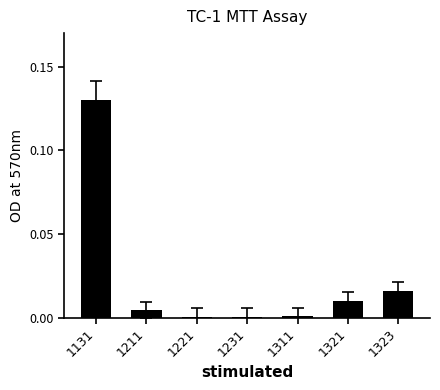

Count the number of data series in this chart.

1